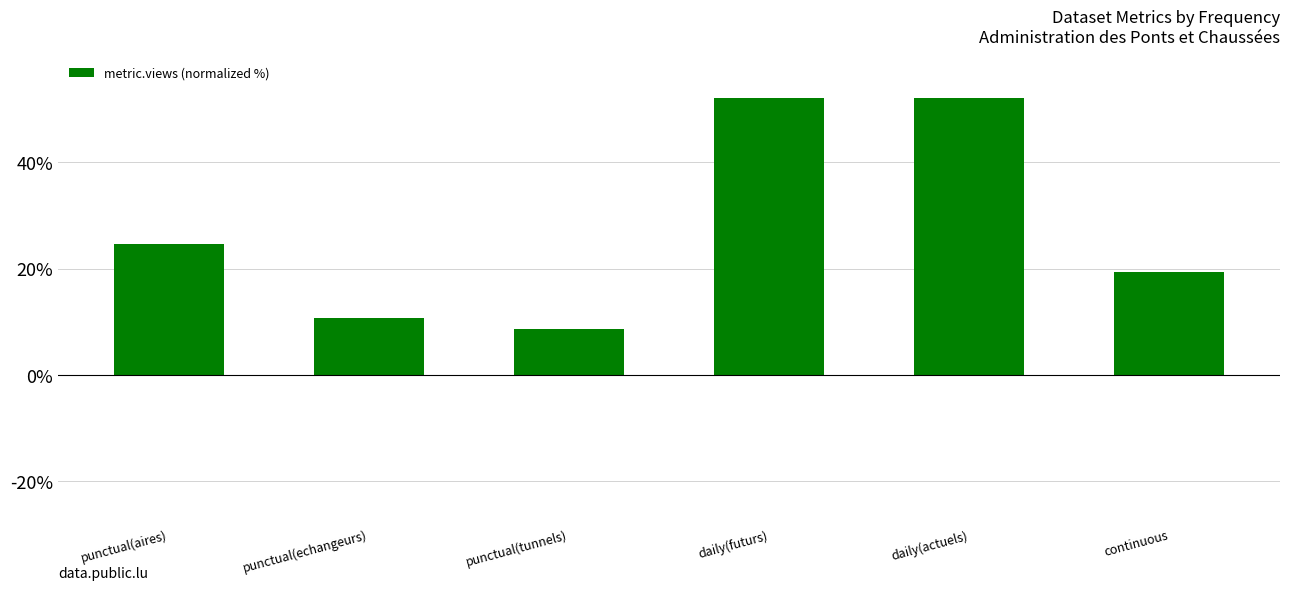

What is the label of the 3rd bar from the right?

daily(futurs)